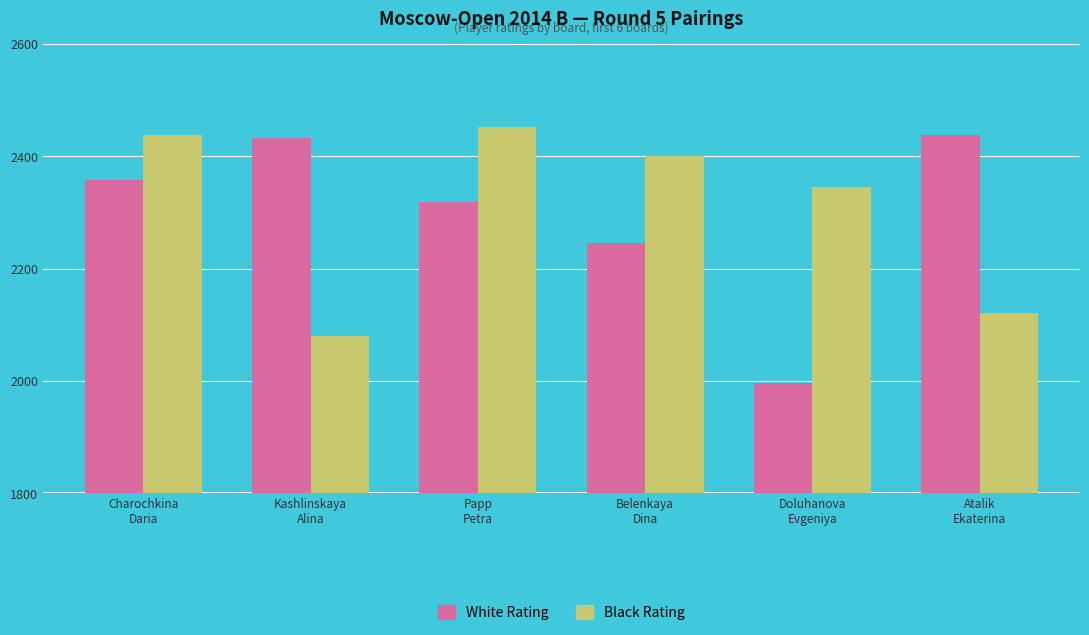

At which label does White Rating reach its minimum?

Doluhanova
Evgeniya